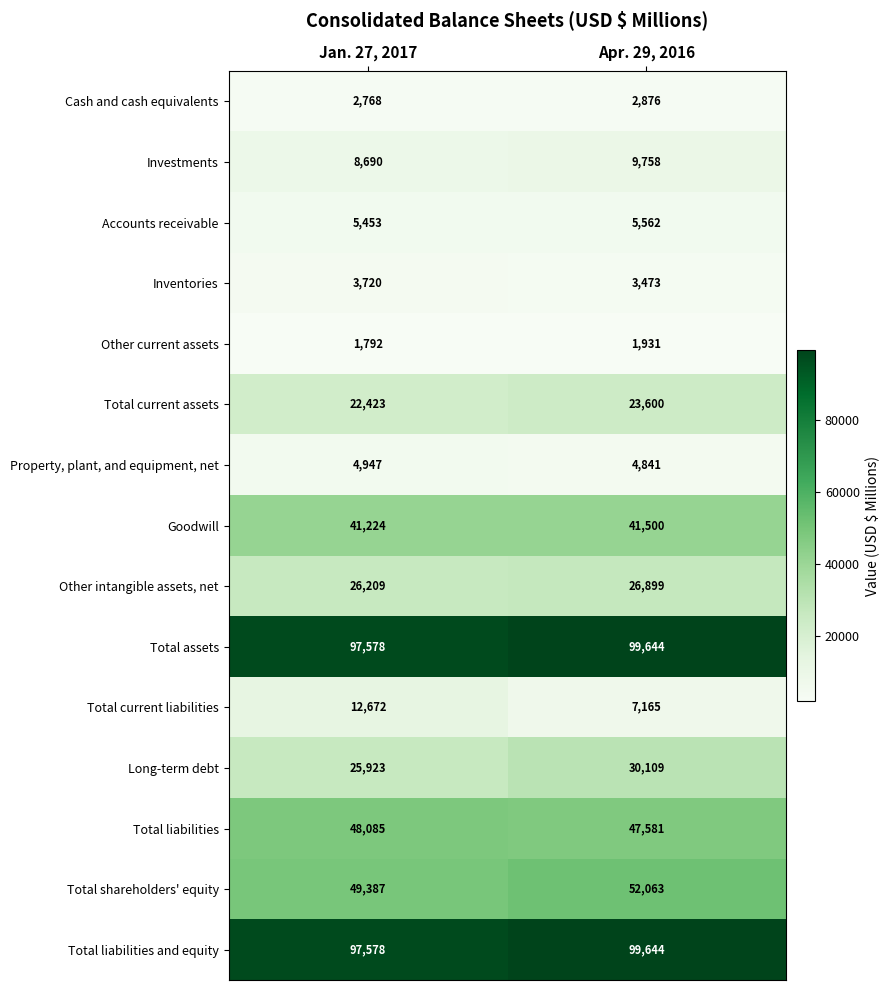

What is the sum of the Total current assets values at Apr. 29, 2016 and Jan. 27, 2017?

46023